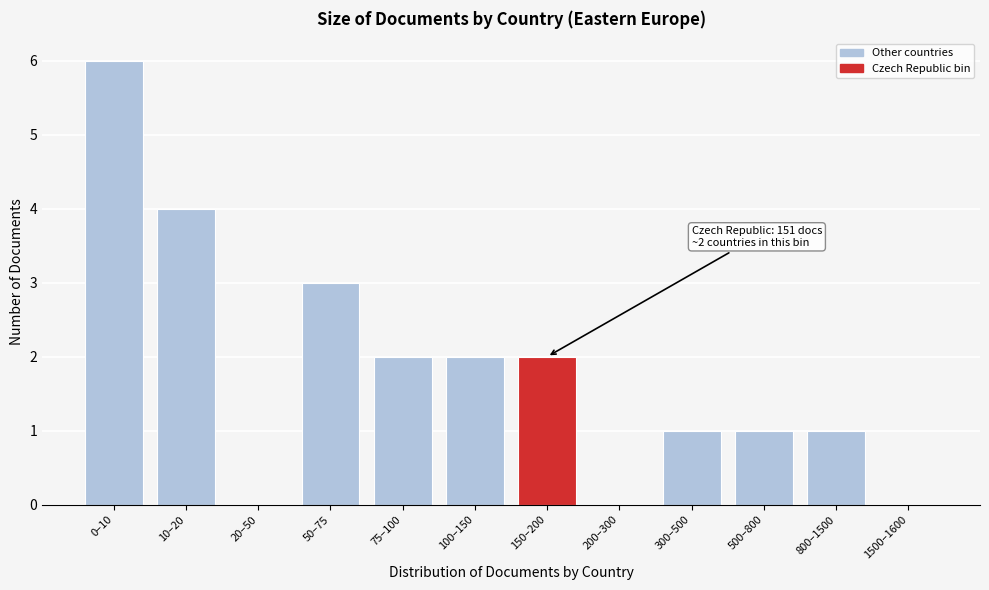

Reading left to right, list all the values displayed in this chart.

0–10=6	10–20=4	20–50=0	50–75=3	75–100=2	100–150=2	150–200=2	200–300=0	300–500=1	500–800=1	800–1500=1	1500–1600=0